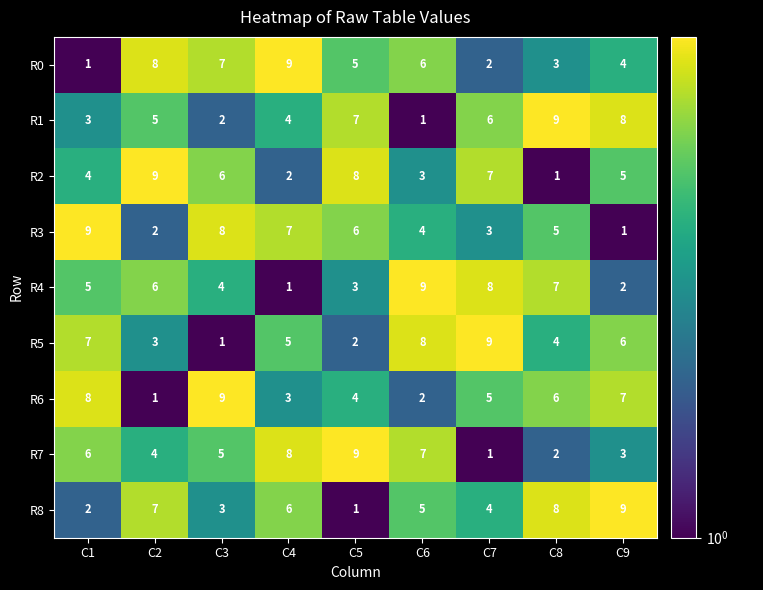

What is the smallest value displayed?

1